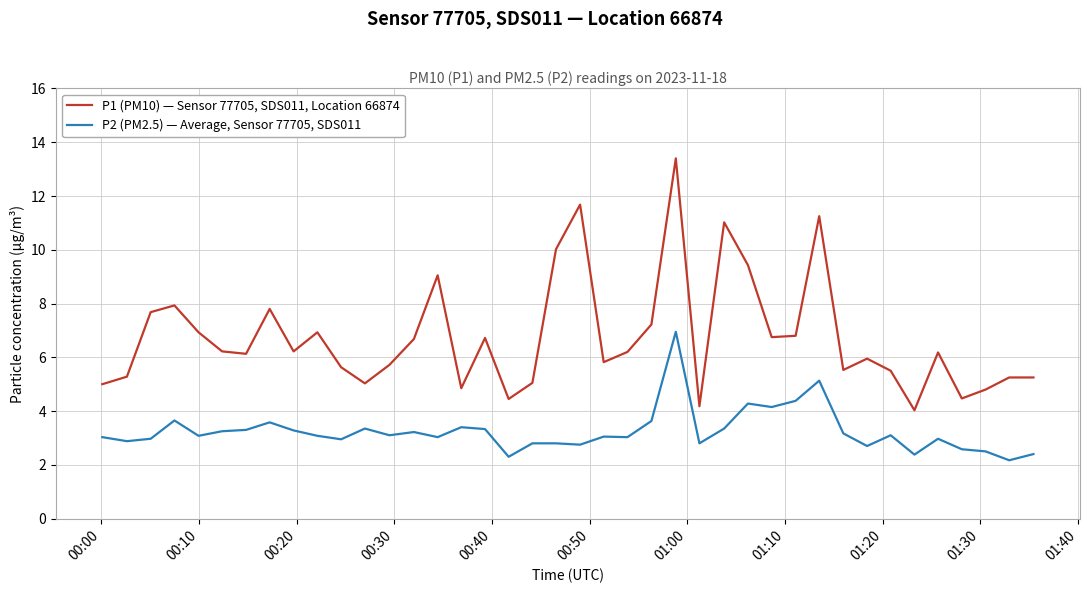

True or false: P1 (PM10) — Sensor 77705, SDS011, Location 66874 and P2 (PM2.5) — Average, Sensor 77705, SDS011 intersect in this chart.

False